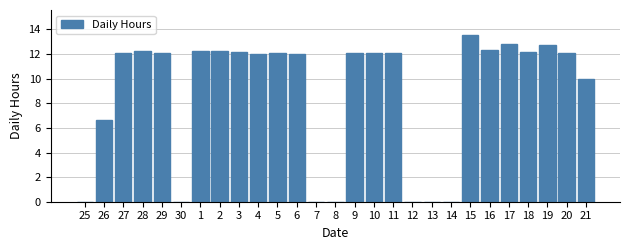

The chart shows a value of 7.8 at 12. True or false?

False